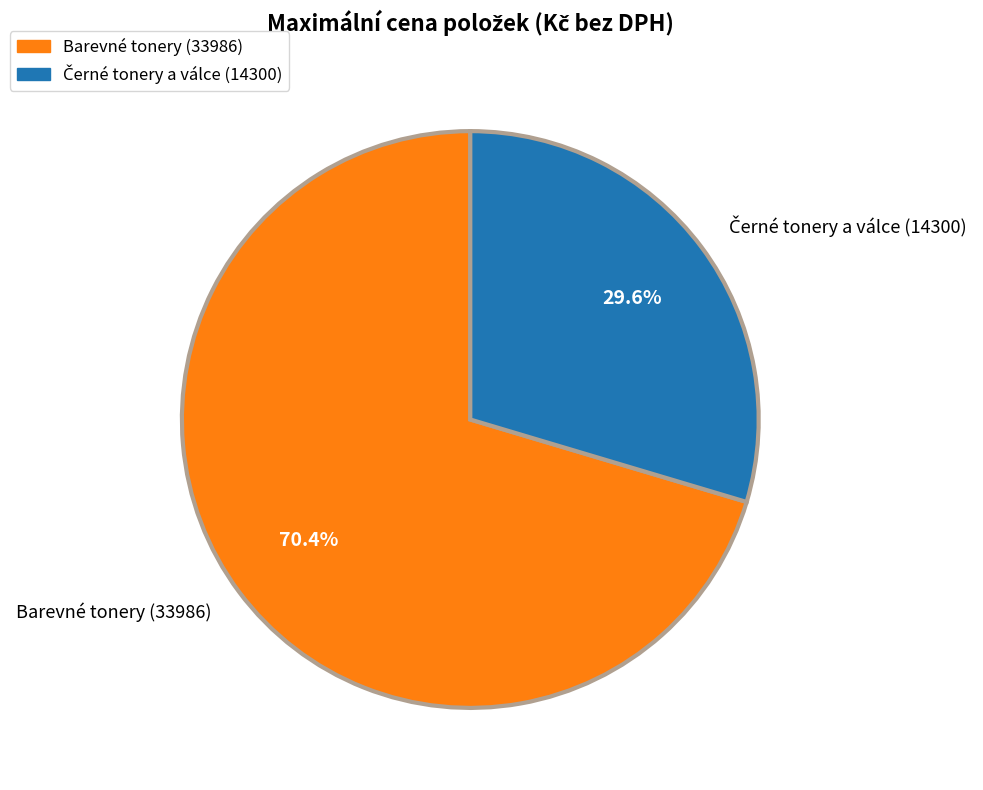

What percentage is NOT represented by Barevné tonery (33986)?

29.6%